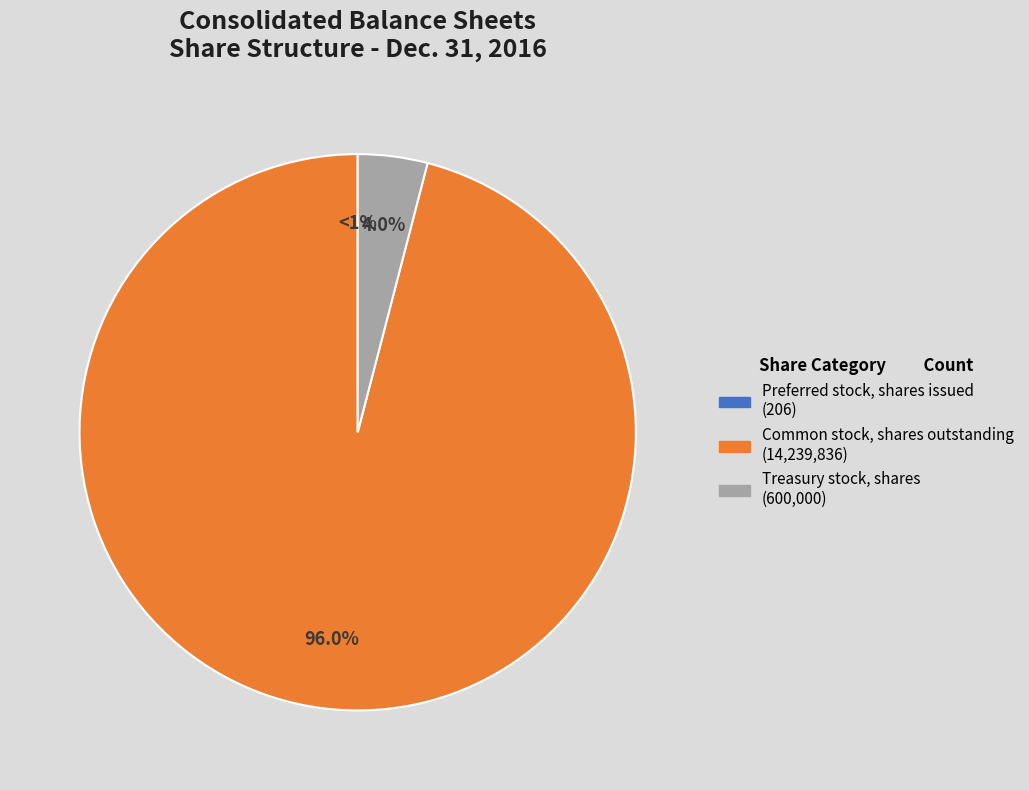

The Common stock, shares outstanding slice represents 96% of the pie. True or false?

True